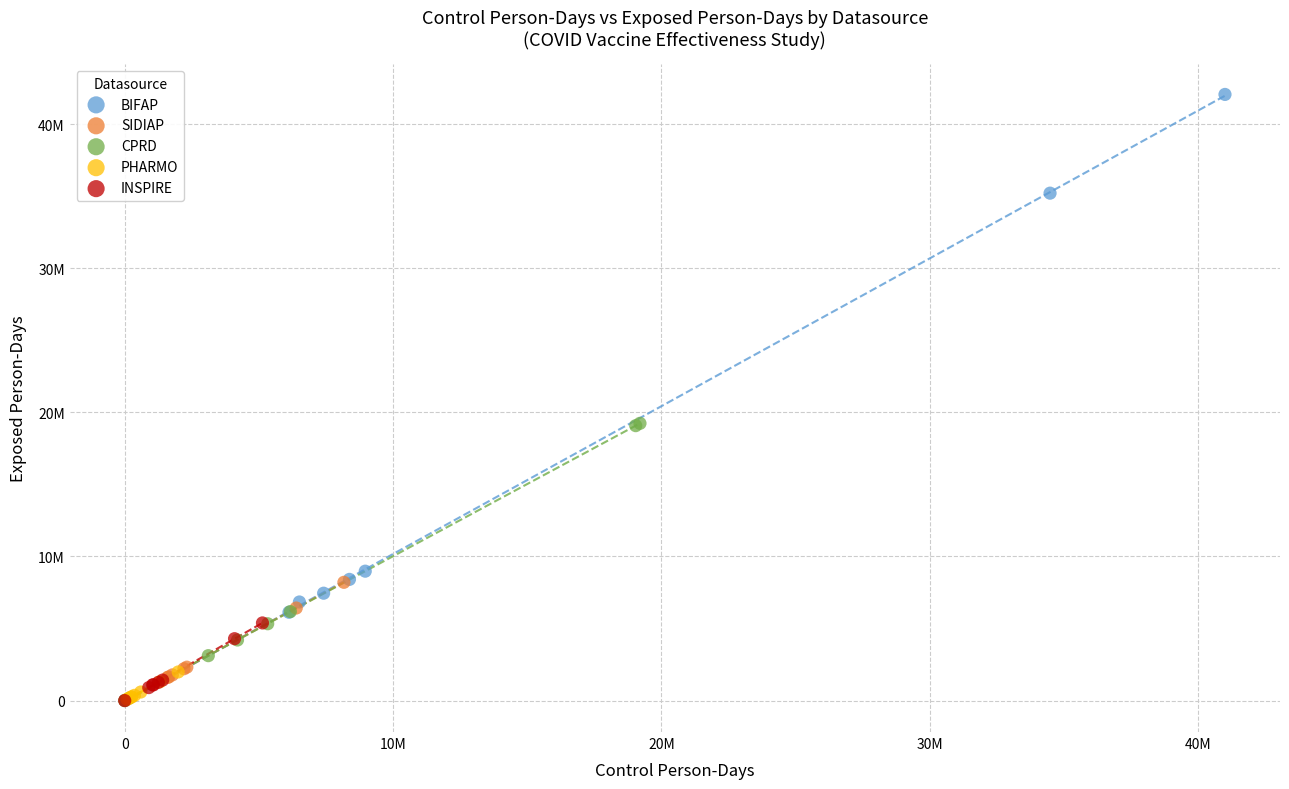

What are all the series names shown in the legend?

BIFAP, SIDIAP, CPRD, PHARMO, INSPIRE